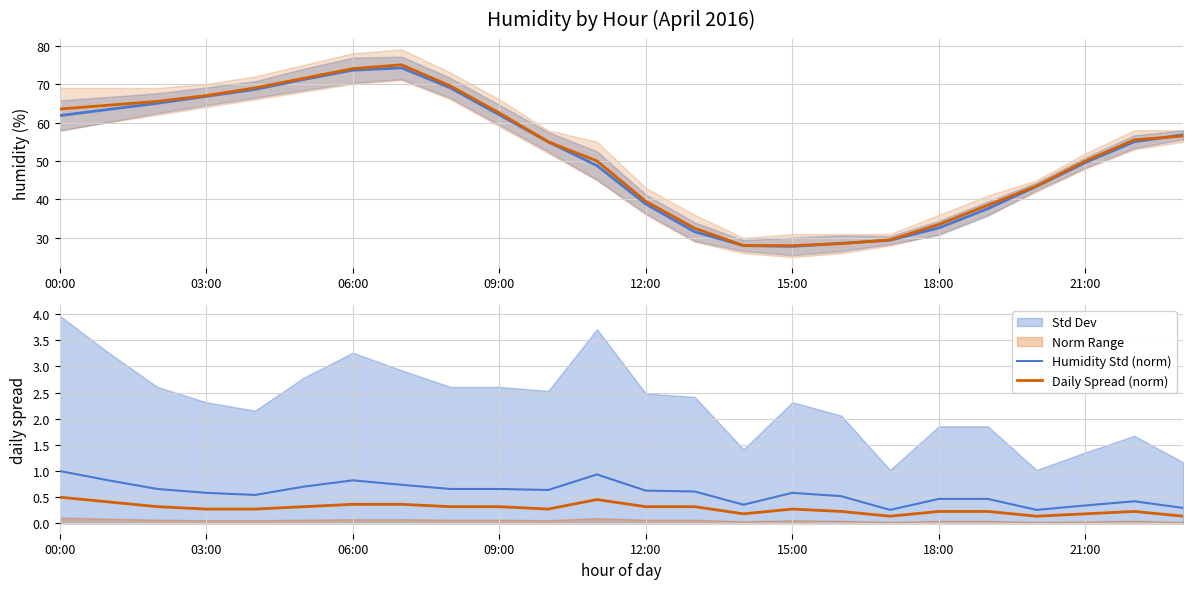

What is the difference between the highest and lowest values at 14?

27.8